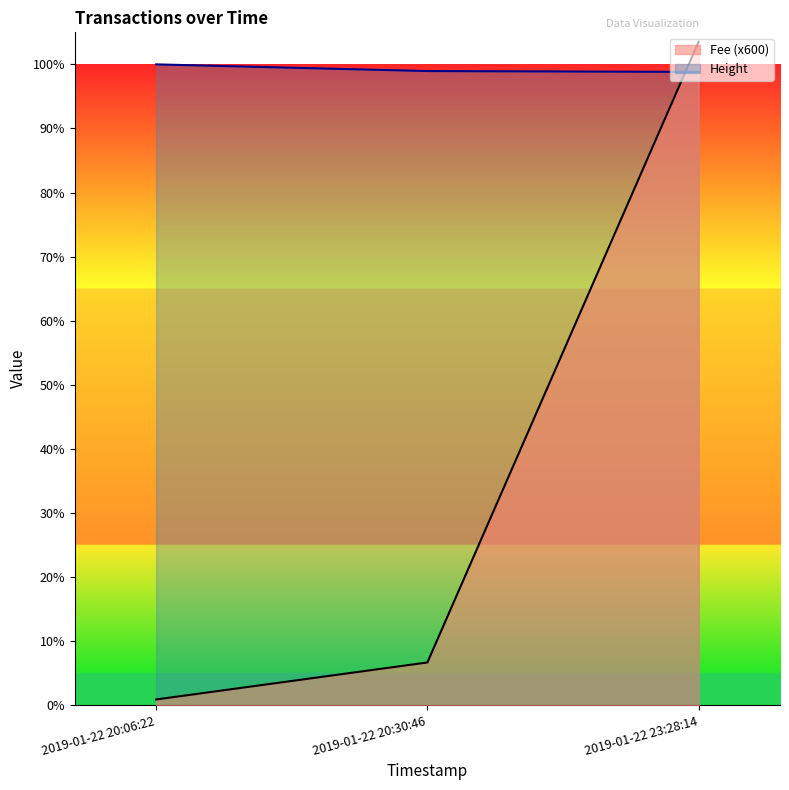

Which category has the highest value in the Height series?

2019-01-22 20:06:22